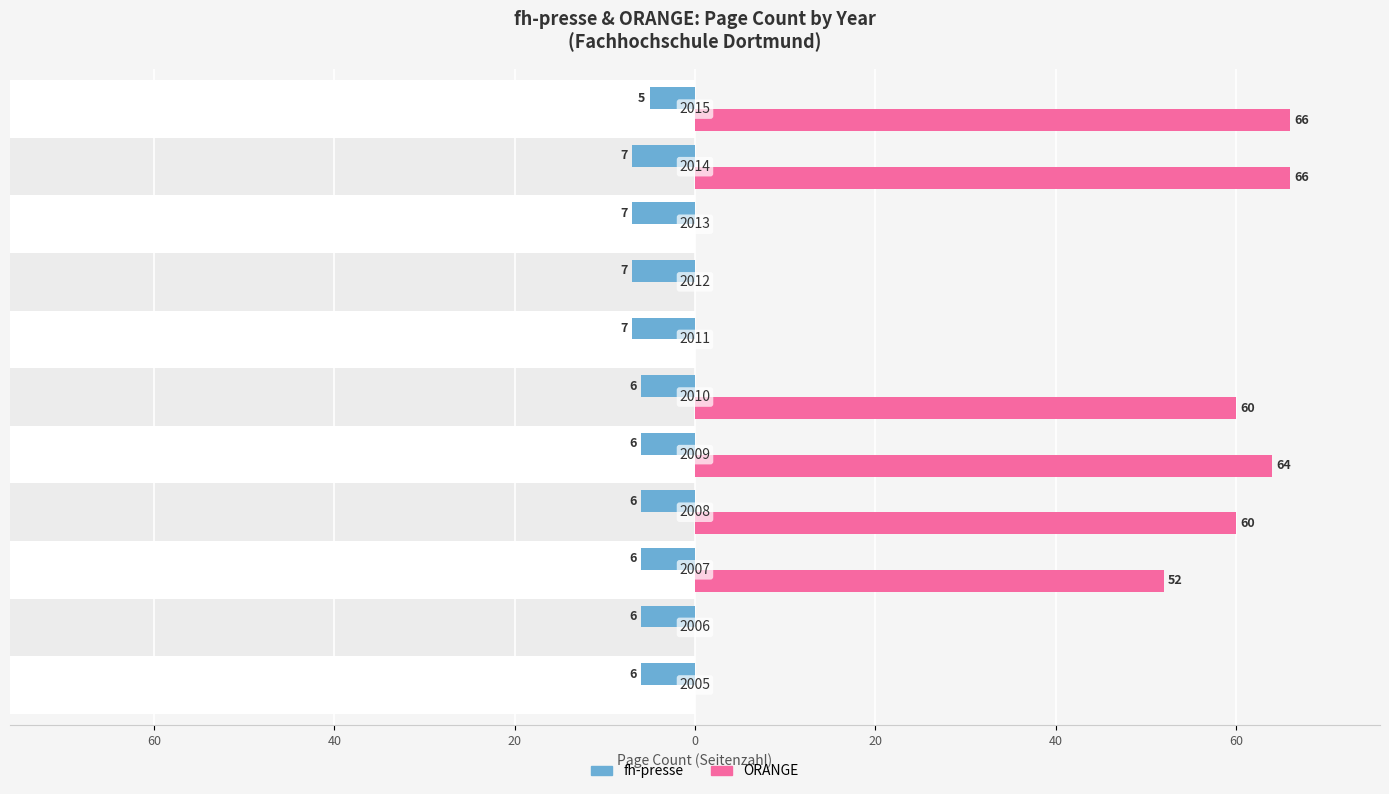

The value of ORANGE at 60 is 40. True or false?

False